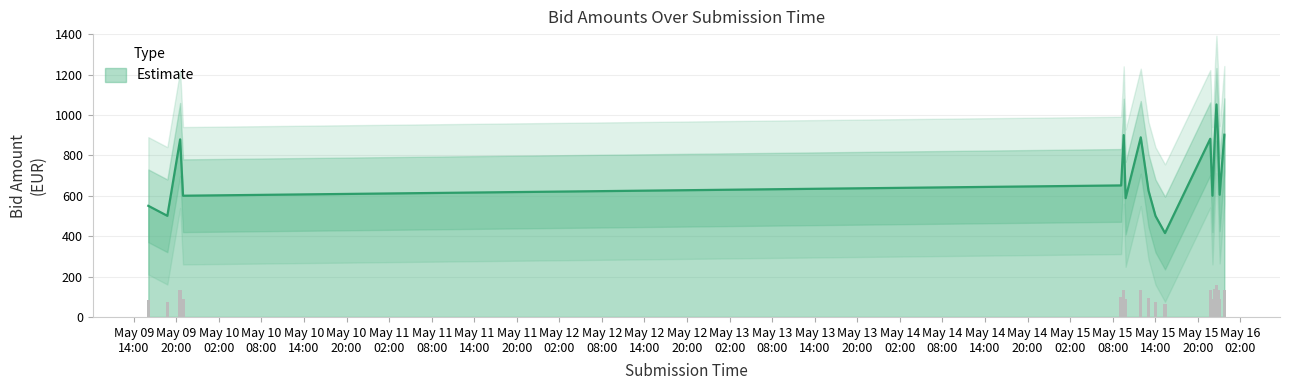

Which category has the lowest value across all series?

2024-05-15 15:22:57